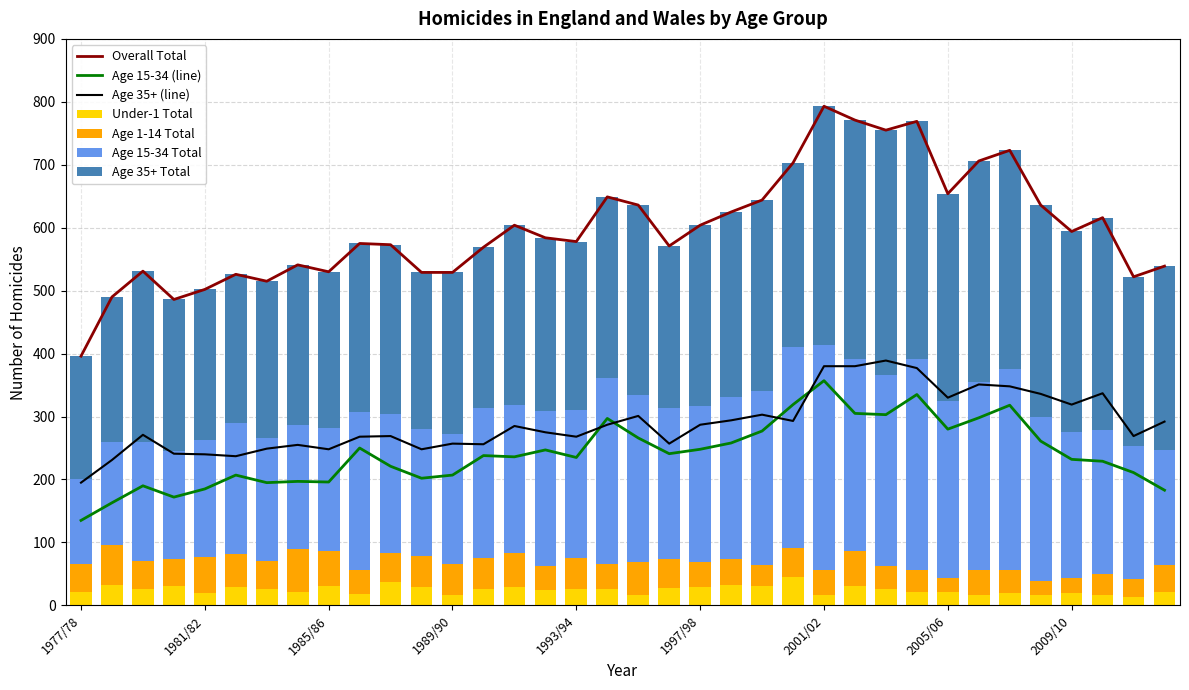

Which series has the largest total across all categories?

Age 35+ Total